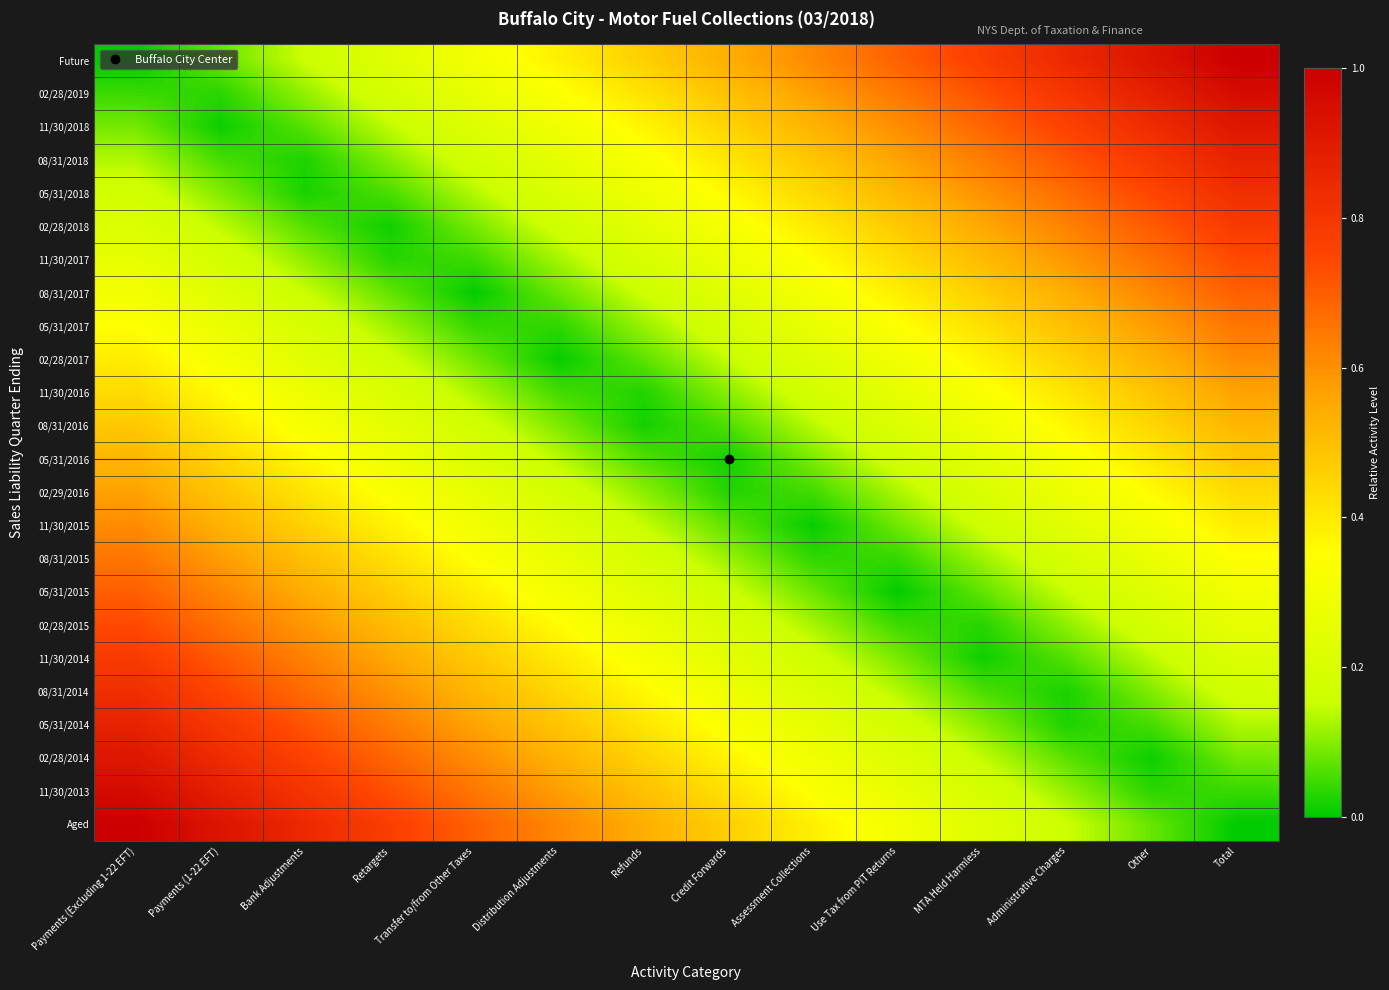

Count the number of data series in this chart.

24